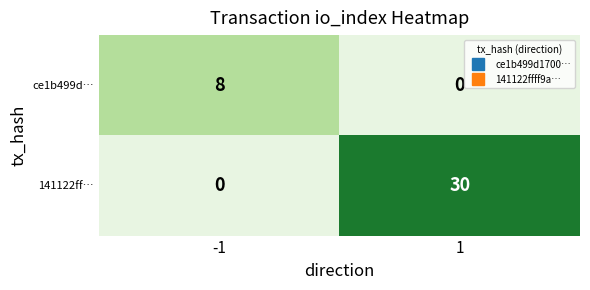

Which series has the widest spread of values?

141122ff…